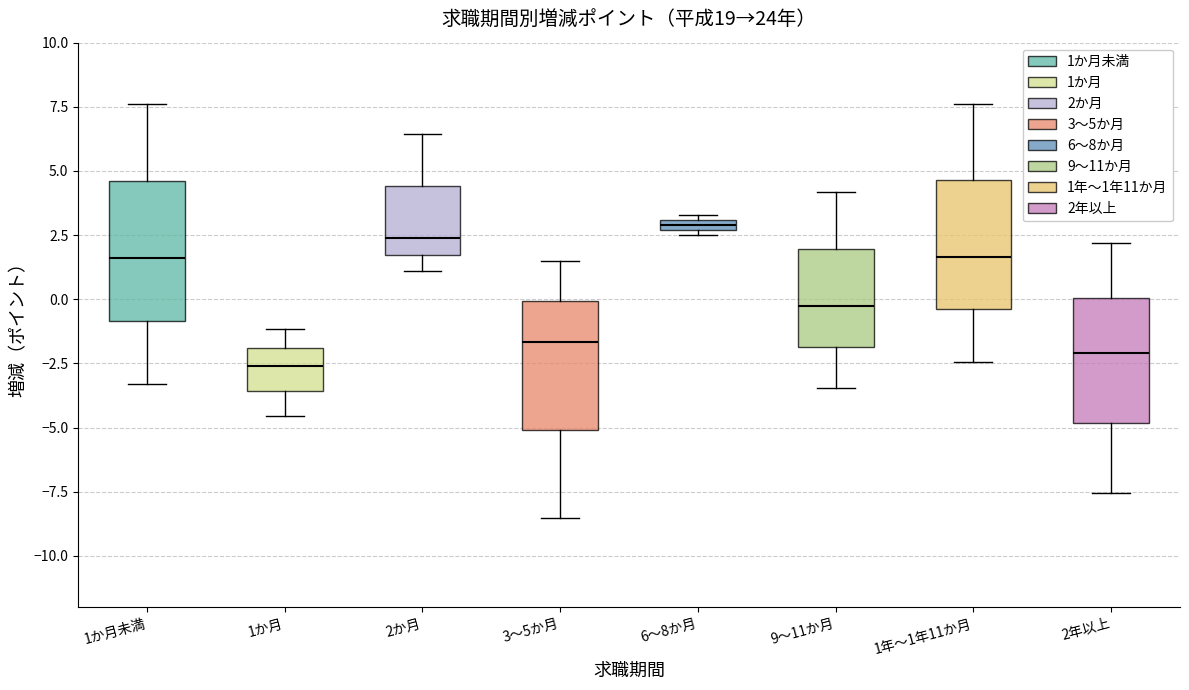

Where is the upper edge of the box for 2か月 on the y-axis? The values are not printed on the chart, so give them approximately, as read against the axis.

4.5